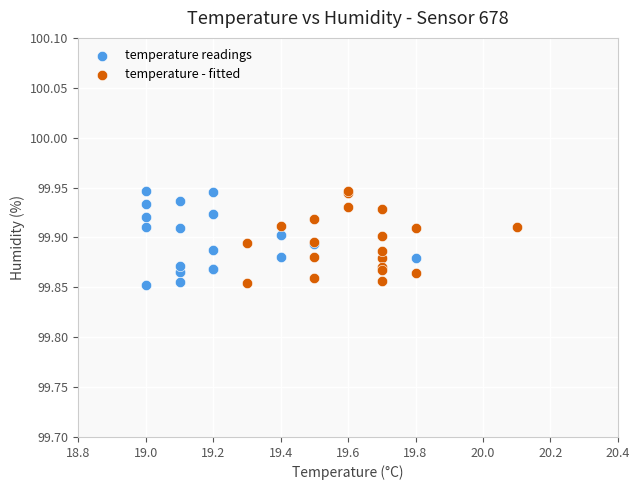

What are all the series names shown in the legend?

temperature readings, temperature - fitted